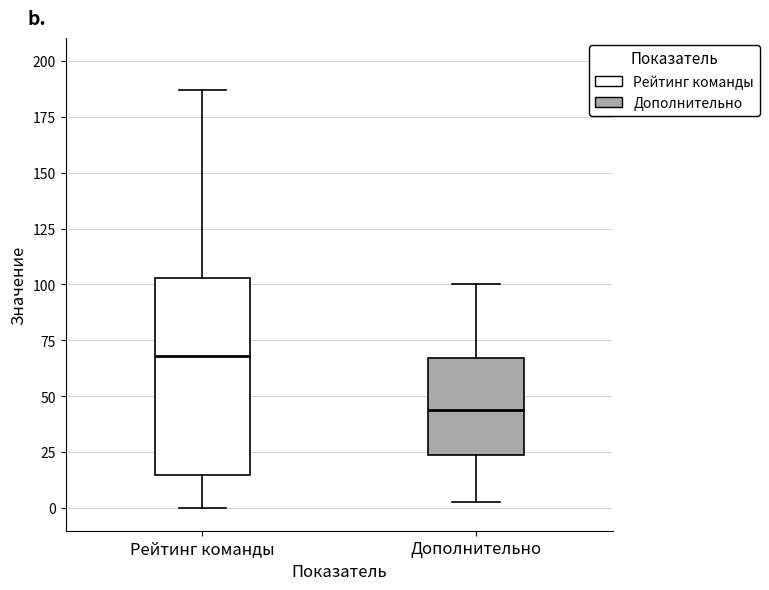

Comparing the boxes themselves (not the whiskers), which one is the tallest?

Рейтинг команды